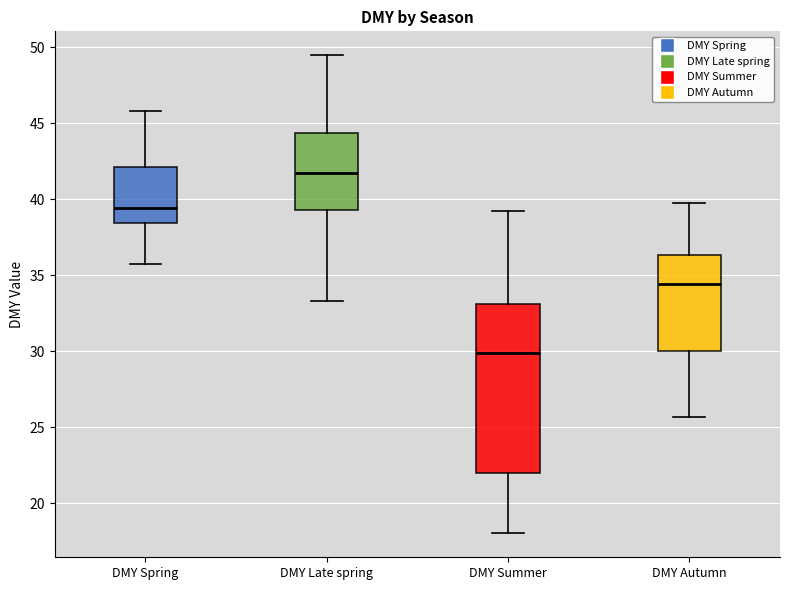

Reading left to right, transcribe this box plot: for each box, give where its median line is, the range the box spans, and where its two whiskers end, as read against the y-axis. The values are not printed on the chart, so give them approximately, as read against the axis.

DMY Spring: median 39.5, box 38.5 to 42.0, whiskers 36.0 to 46.0
DMY Late spring: median 42.0, box 39.5 to 44.5, whiskers 33.5 to 49.5
DMY Summer: median 30.0, box 22.0 to 33.0, whiskers 18.0 to 39.5
DMY Autumn: median 34.5, box 30.0 to 36.5, whiskers 25.5 to 40.0